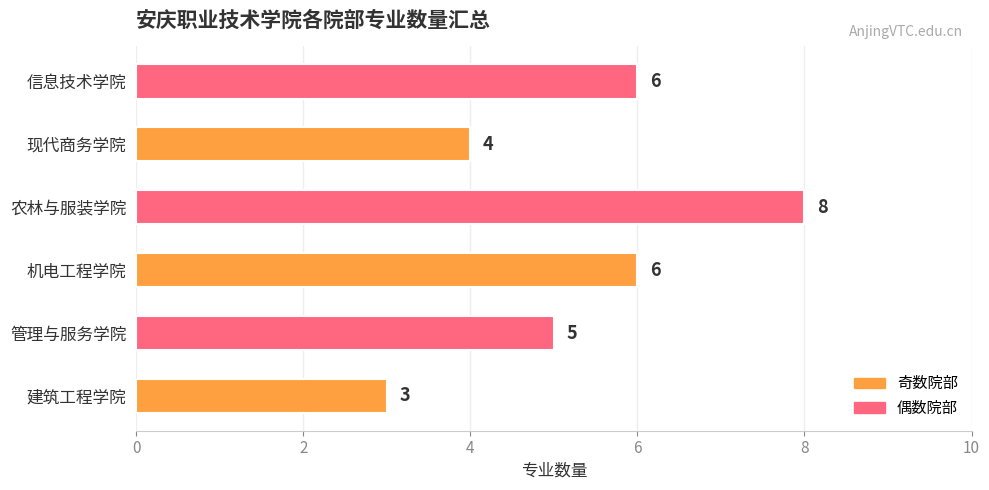

What is the average value?

5